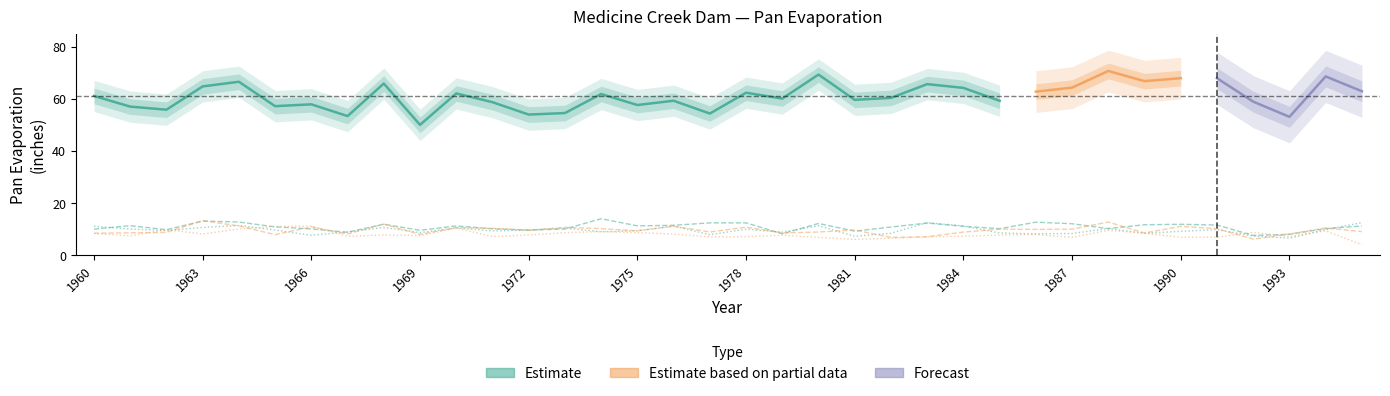

The value of MAY at 1993 is 7.3. True or false?

True